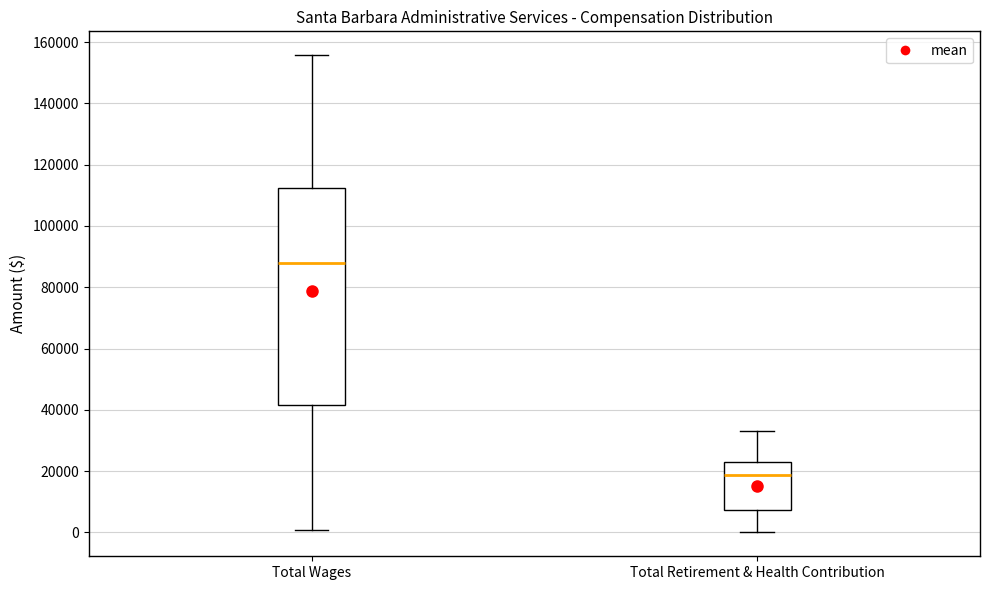

Where is the upper edge of the box for Total Retirement & Health Contribution on the y-axis? The values are not printed on the chart, so give them approximately, as read against the axis.

22000